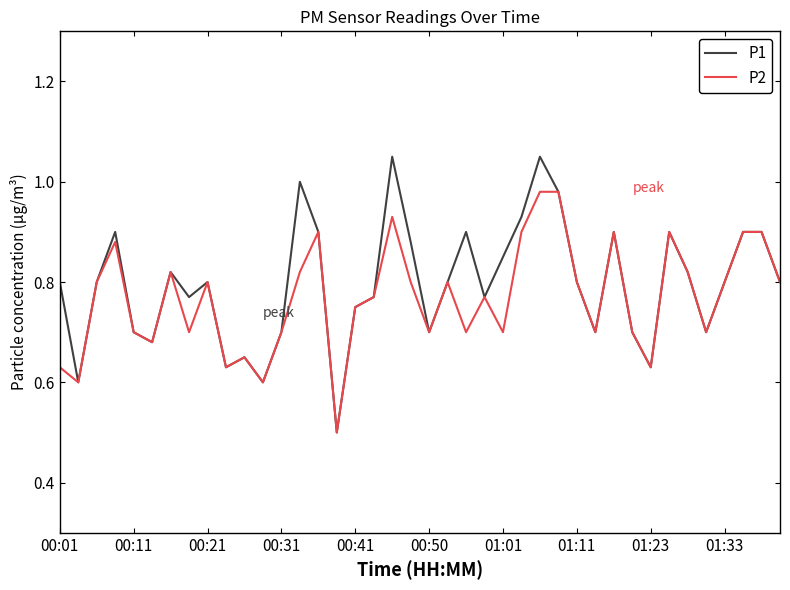

Which series has the widest spread of values?

P1